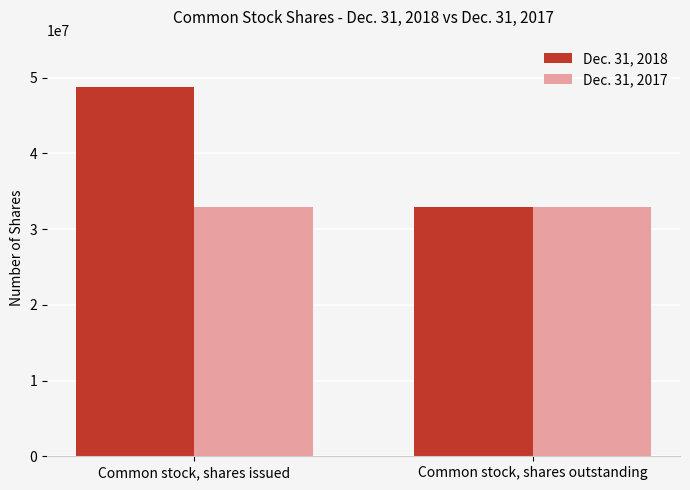

Rank the series by their maximum value, from lowest to highest.

Dec. 31, 2017, Dec. 31, 2018